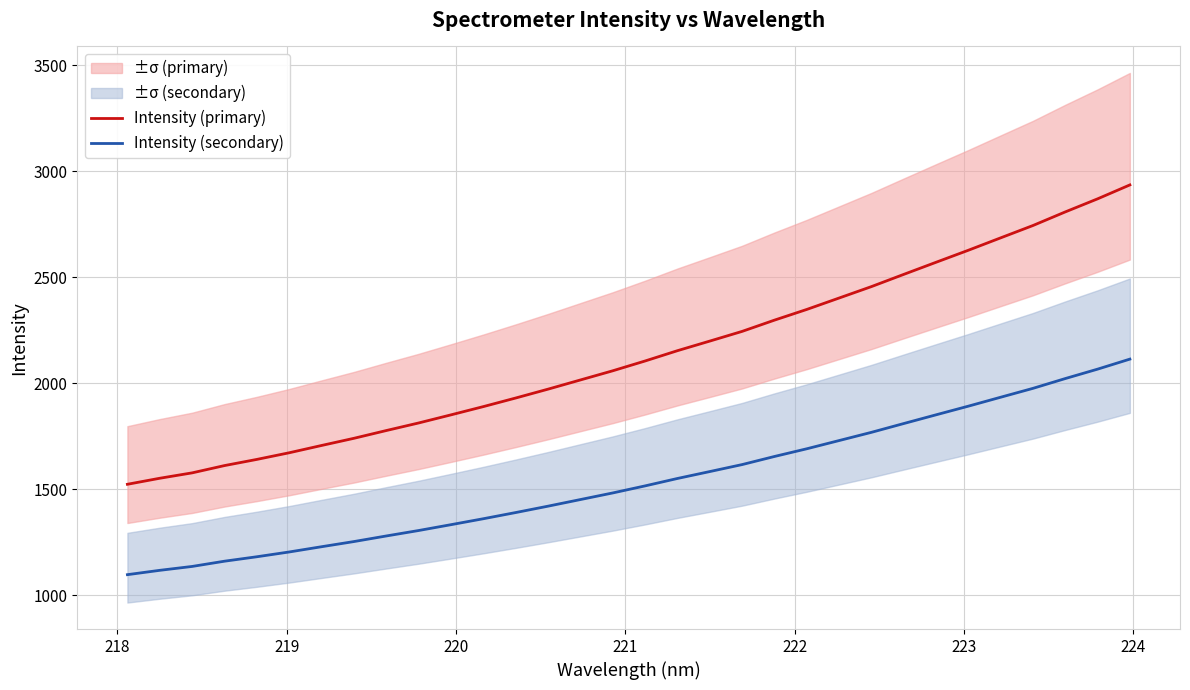

True or false: Intensity (secondary) and Intensity (primary) cross at least once.

False